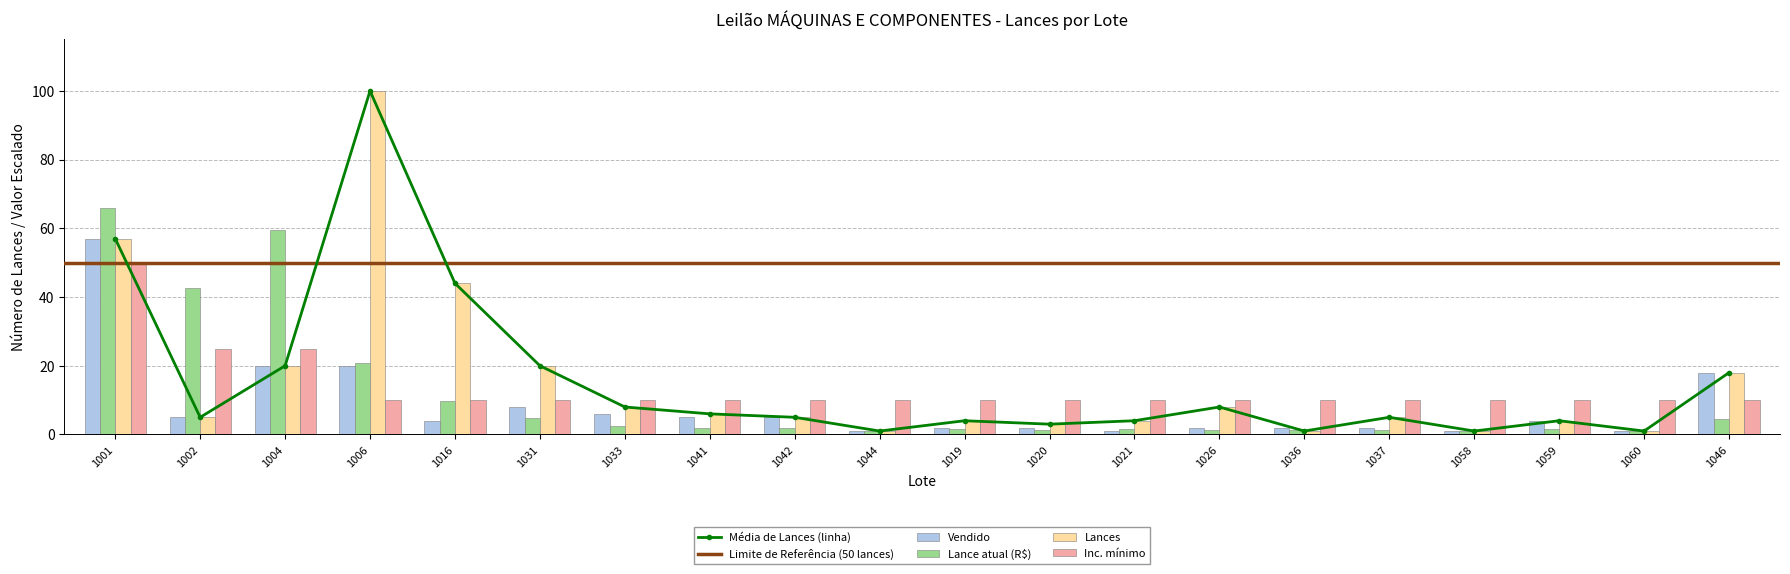

What is the label of the 5th bar from the right?

1037